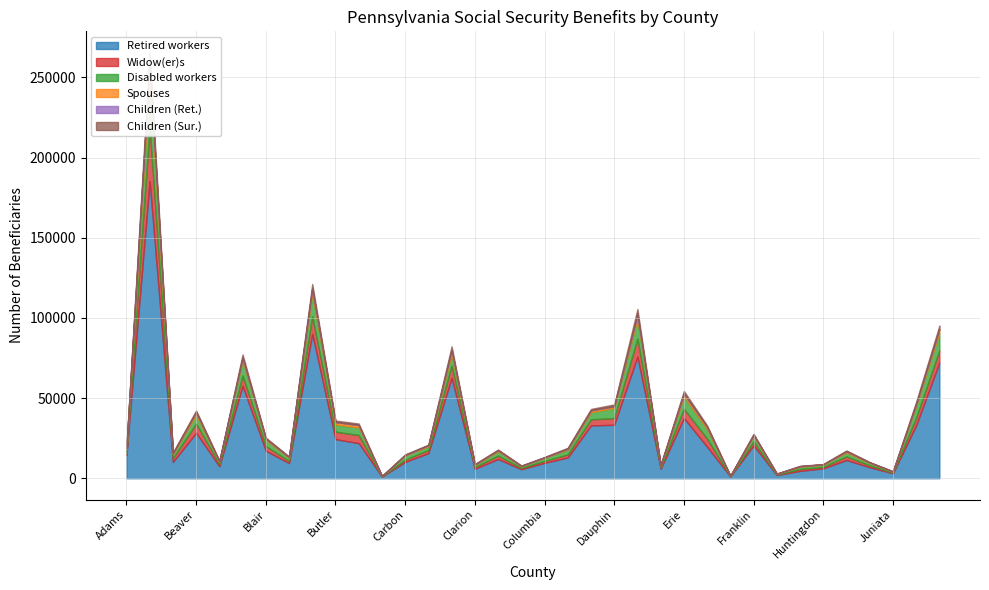

Rank the series at Blair from lowest to highest value.

Children (Ret.), Children (Sur.), Spouses, Widow(er)s, Disabled workers, Retired workers